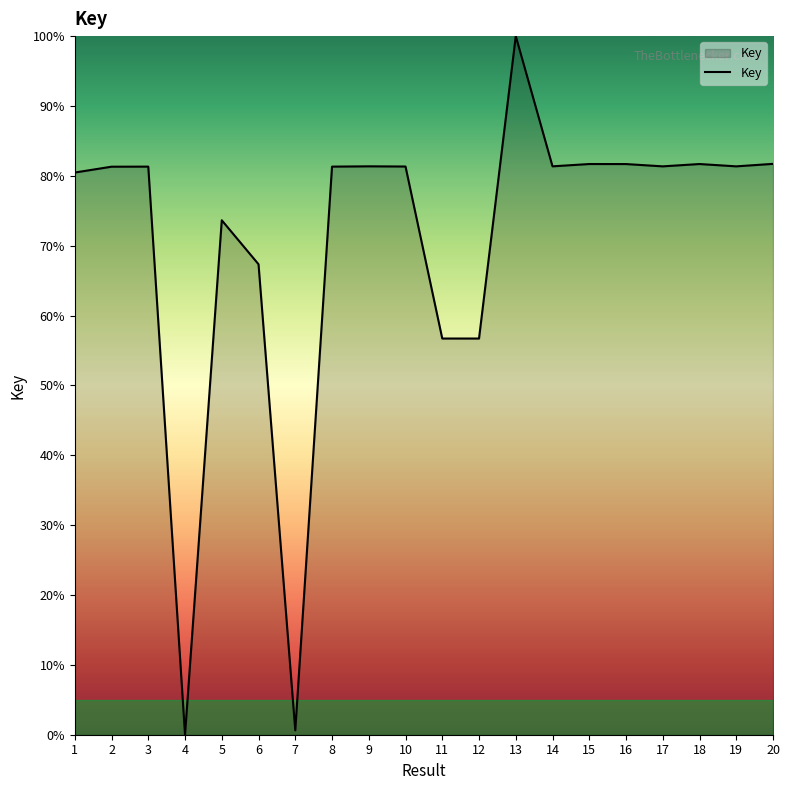

What is the difference between the values at 10 and 5?

7.7